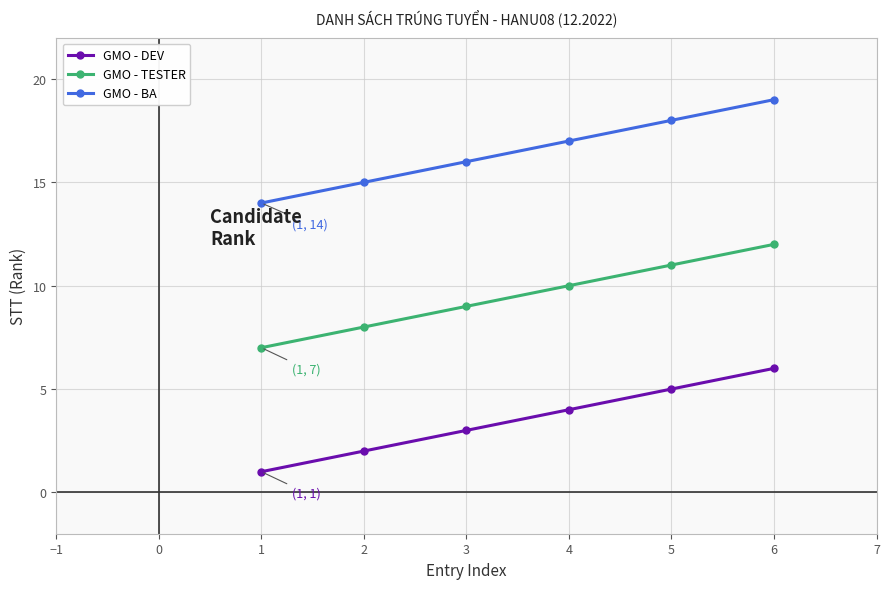

At which category does the chart reach its minimum across all series?

1